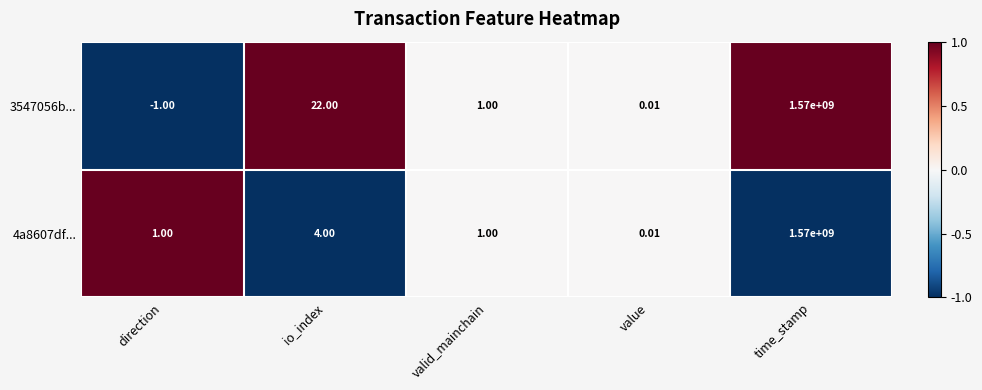

How many values in the 3547056b... series are below 1?

2